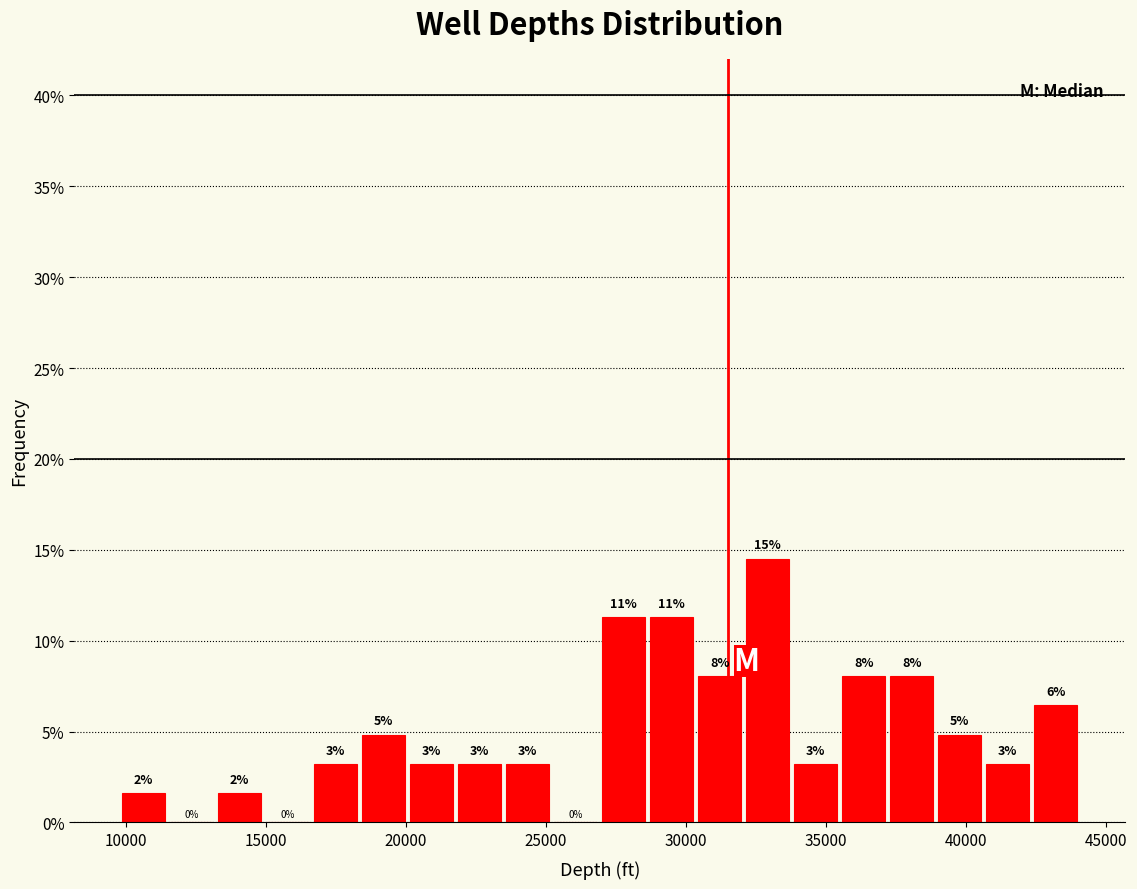

Read against the x-axis, roughly where is the centre of the tallest bar?

33000